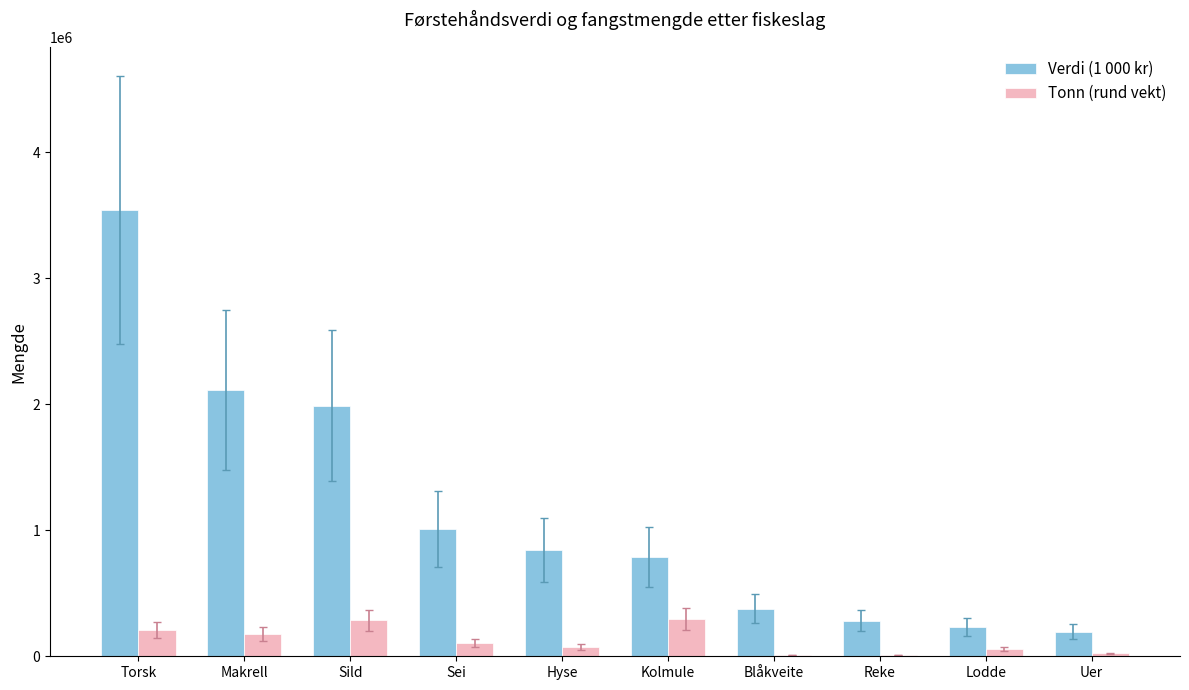

Which series changed the most between Sild and Sei?

Verdi (1 000 kr)